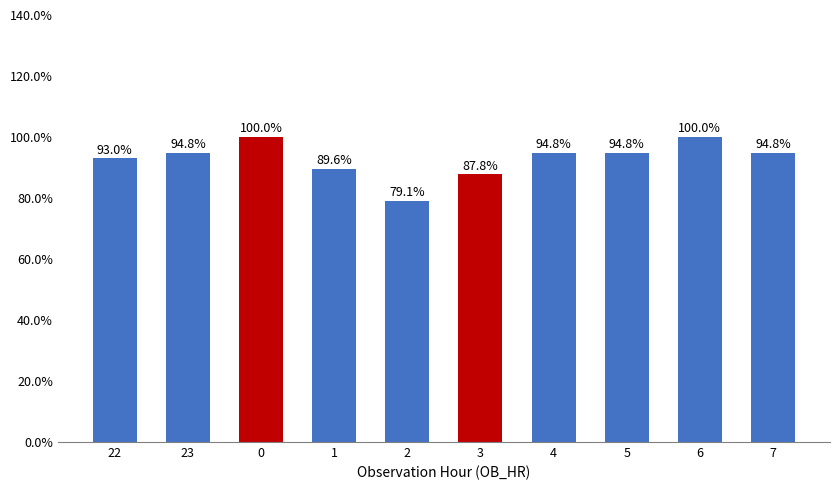

The value at 1 is 1.5. True or false?

False